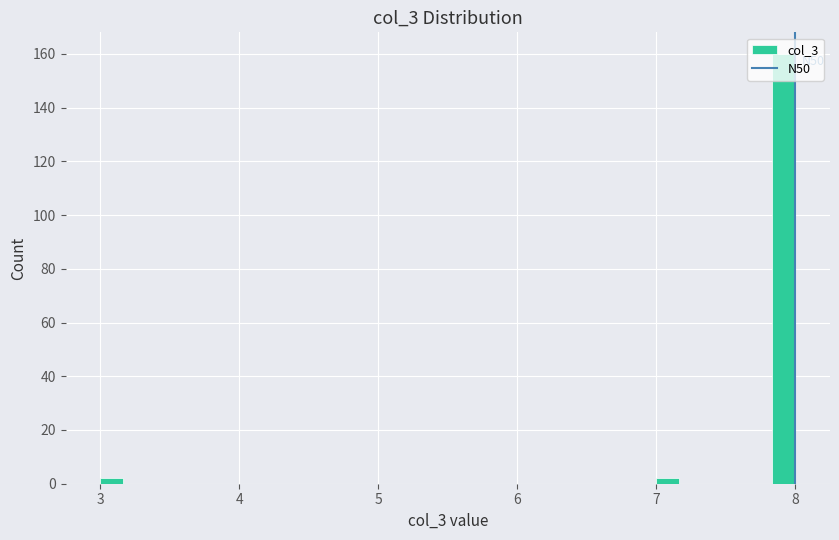

Read against the x-axis, roughly where is the centre of the tallest bar?

7.9